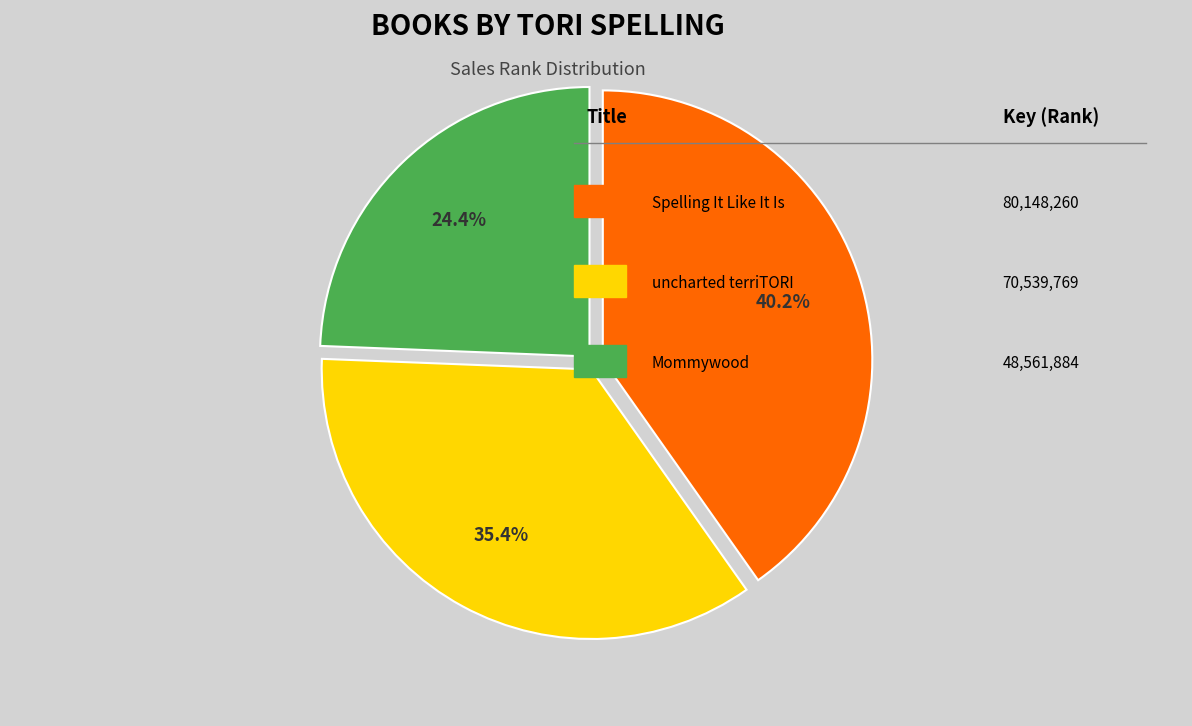

Is there a majority slice in this chart?

No